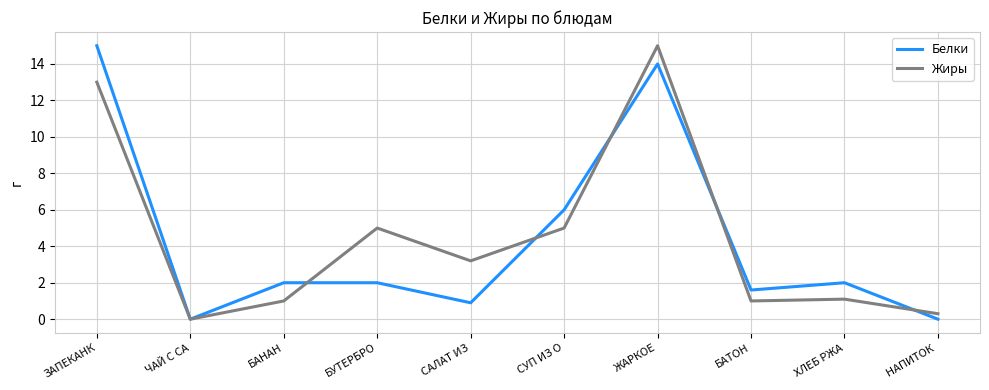

The Жиры series shows 5.0 at САЛАТ ИЗ. True or false?

False